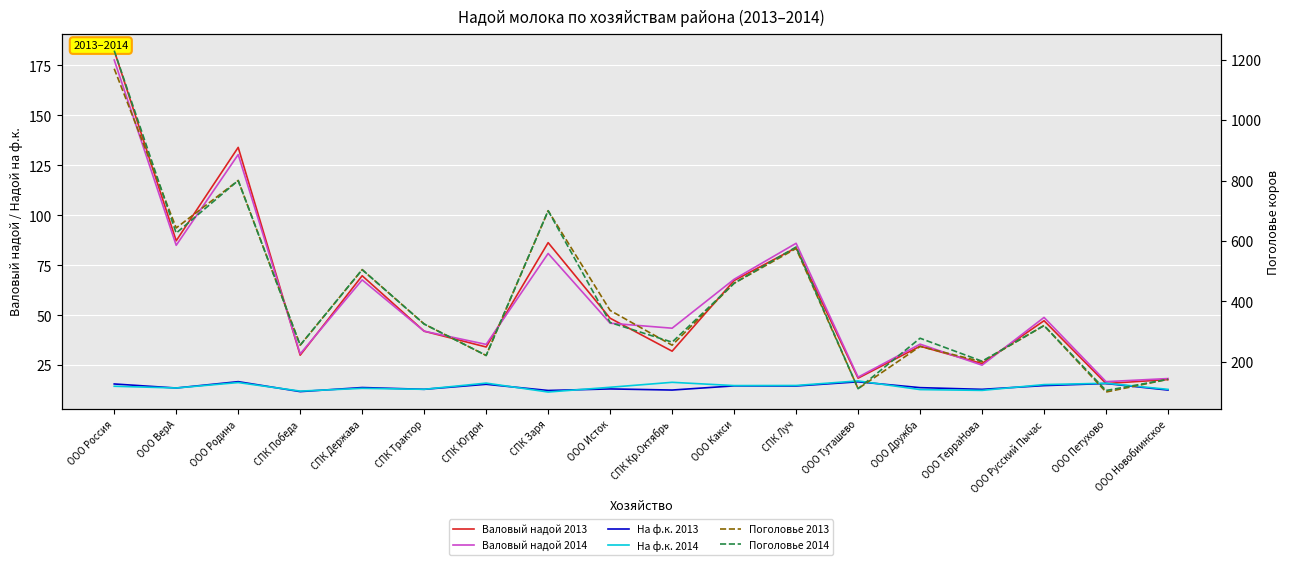

What is the difference between the Поголовье 2014 values at ООО Исток and ООО Новобиинское?

188.0